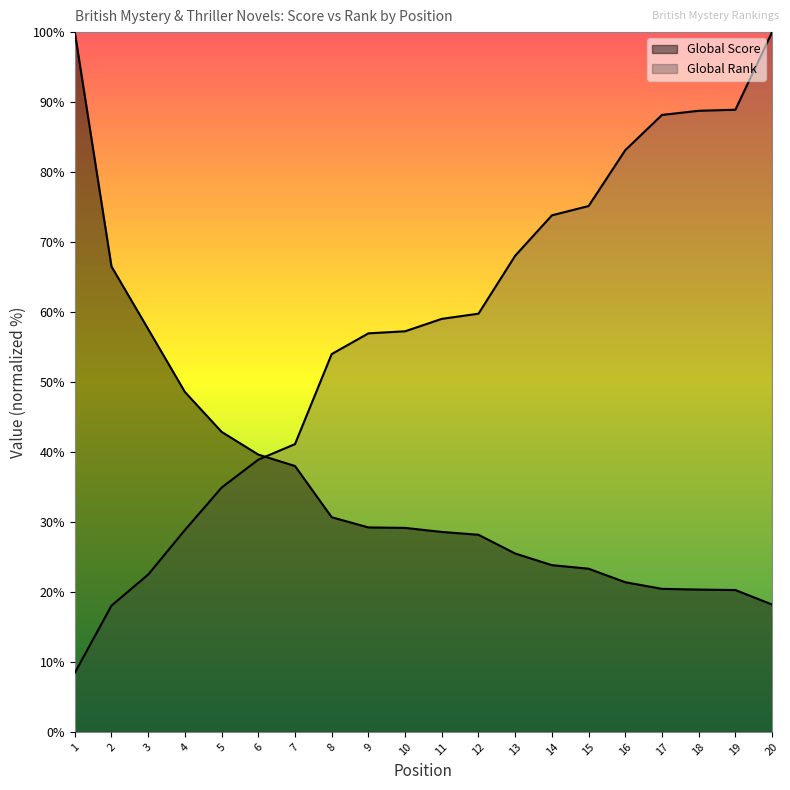

What is the difference between the highest and lowest values at 11?

30.4